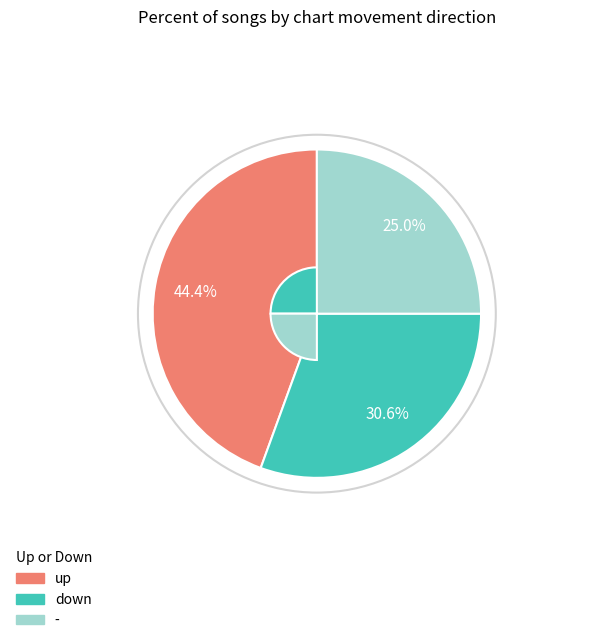

To the nearest percent, what is the difference between the largest and smallest slice percentages?

19%